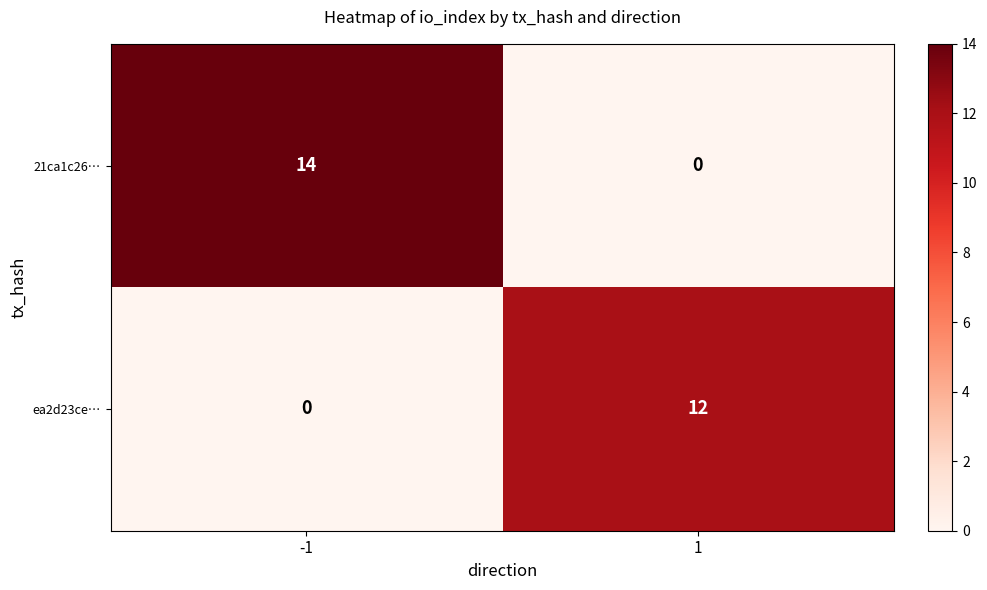

Reading left to right, list all the values displayed in this chart.

21ca1c26…: 14	0
ea2d23ce…: 0	12